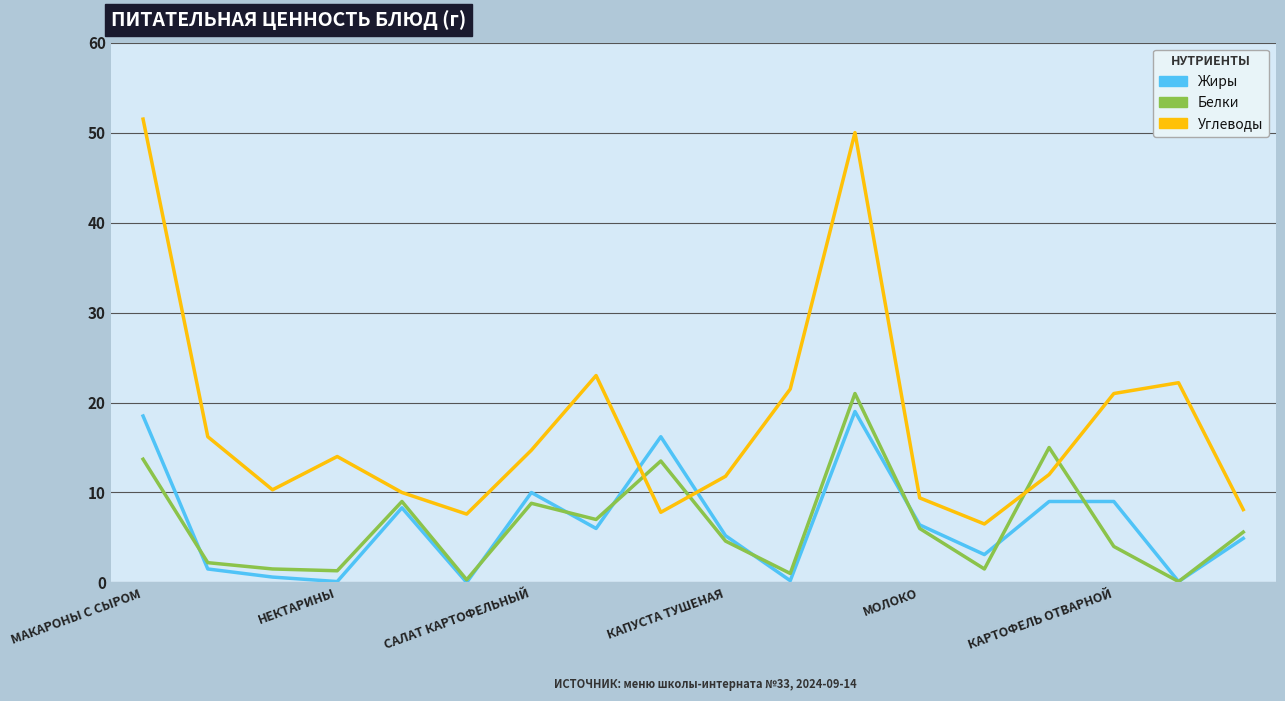

At how many categories does at least one series exceed 2?

18